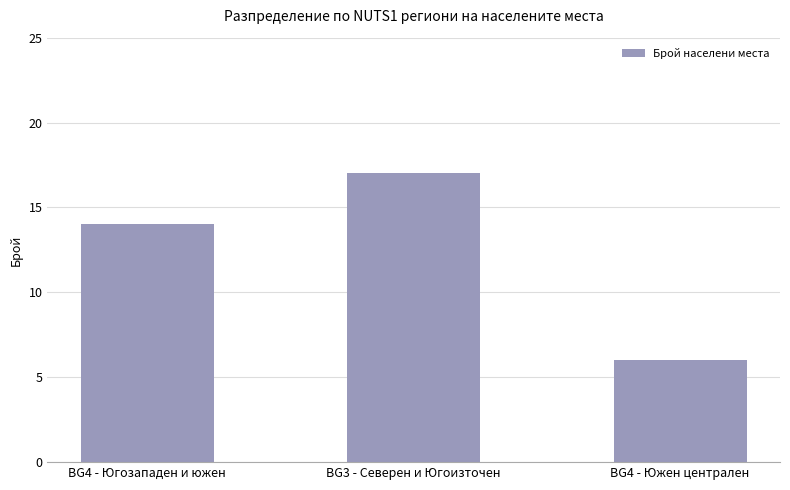

Where is the data nearest to the value 11?

BG4 - Югозападен и южен